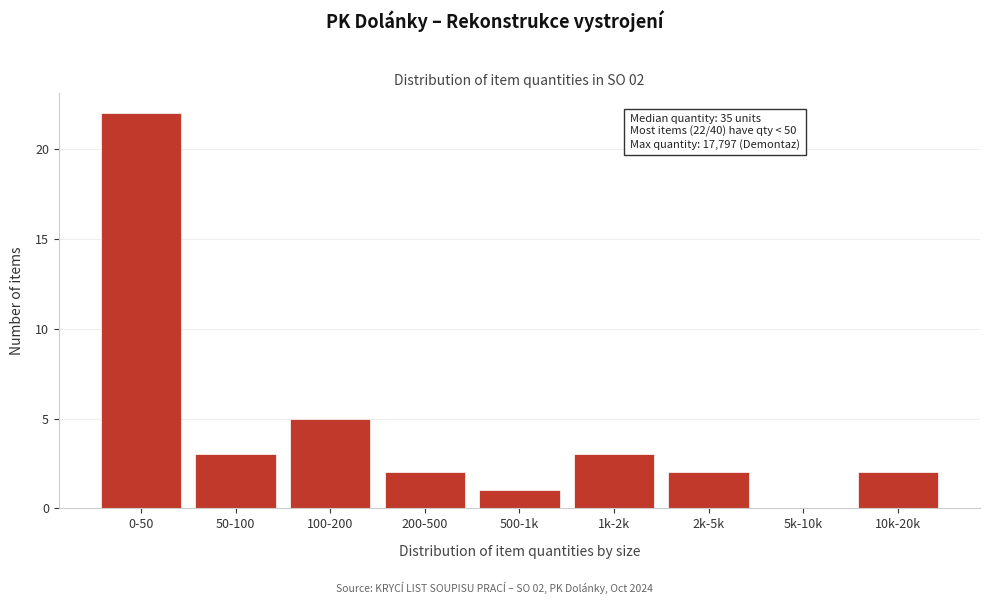

Reading right to left, list all the values displayed in this chart.

10k-20k=2	5k-10k=0	2k-5k=2	1k-2k=3	500-1k=1	200-500=2	100-200=5	50-100=3	0-50=22